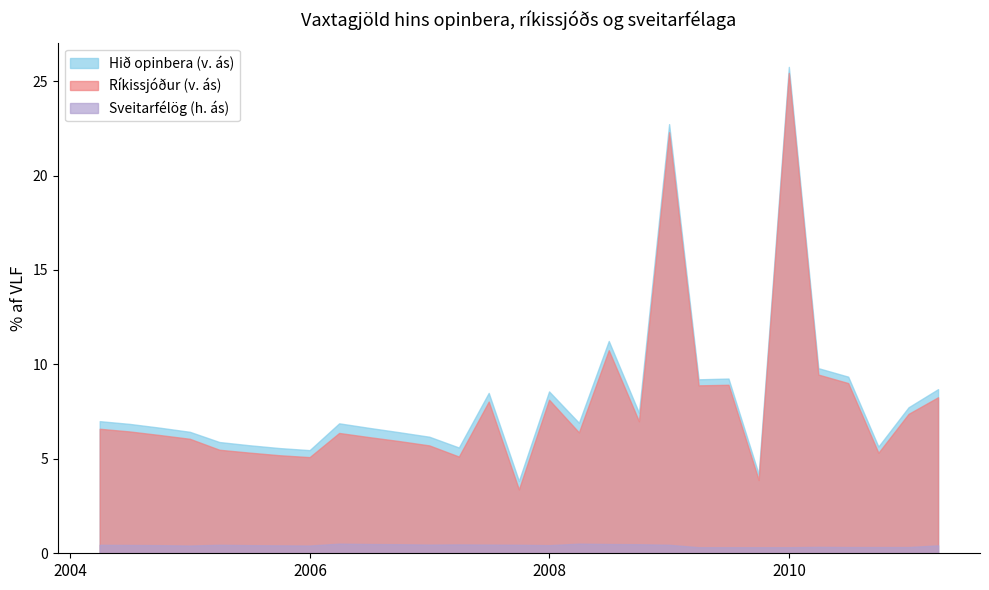

What is the total value across all series at 2007-12-31?

17.1